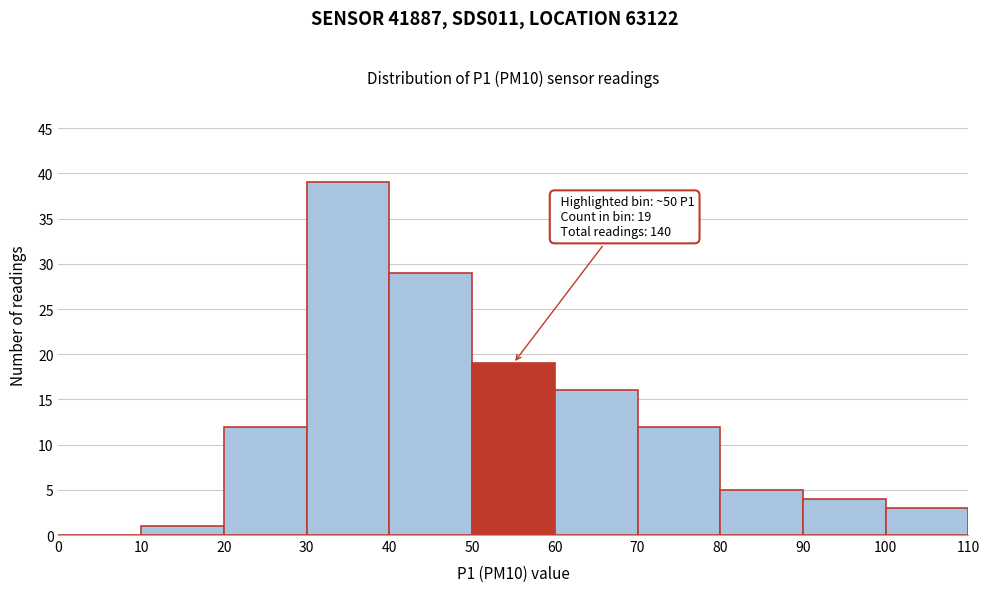

Over which range of the x-axis is the bar tallest?

30 to 40